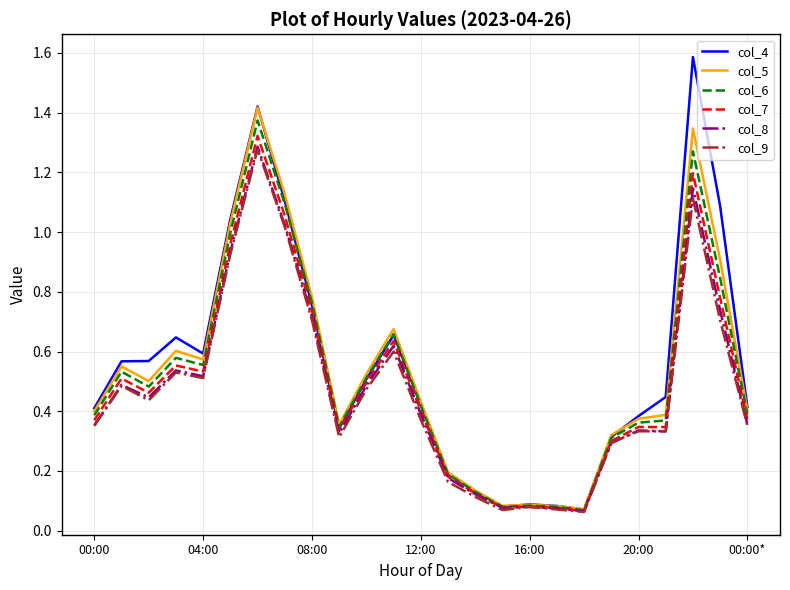

Which series has the widest spread of values?

col_4